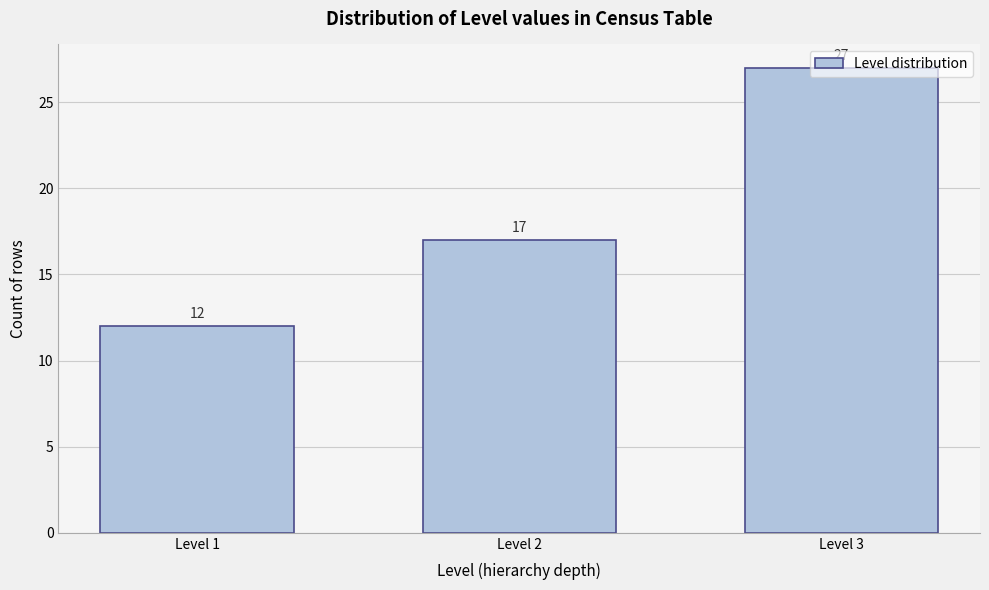

What is the difference between the second highest and minimum values?

5